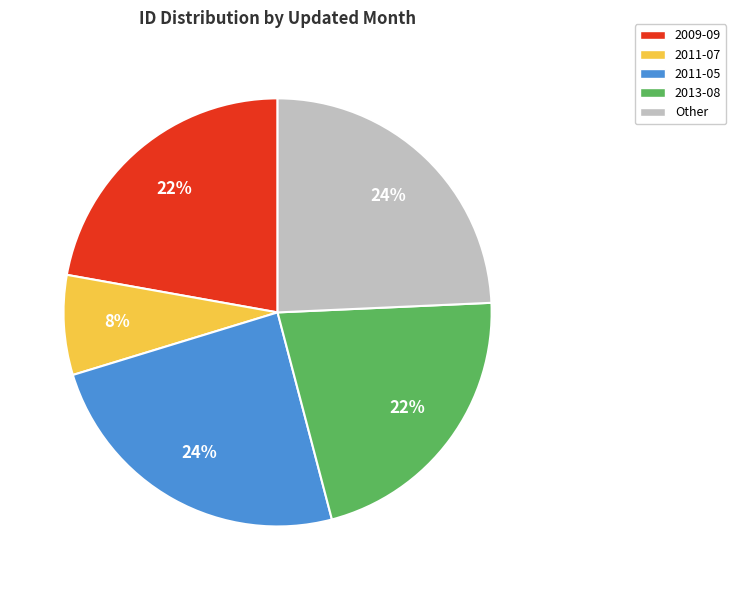

To the nearest percent, what is the average slice percentage?

20%